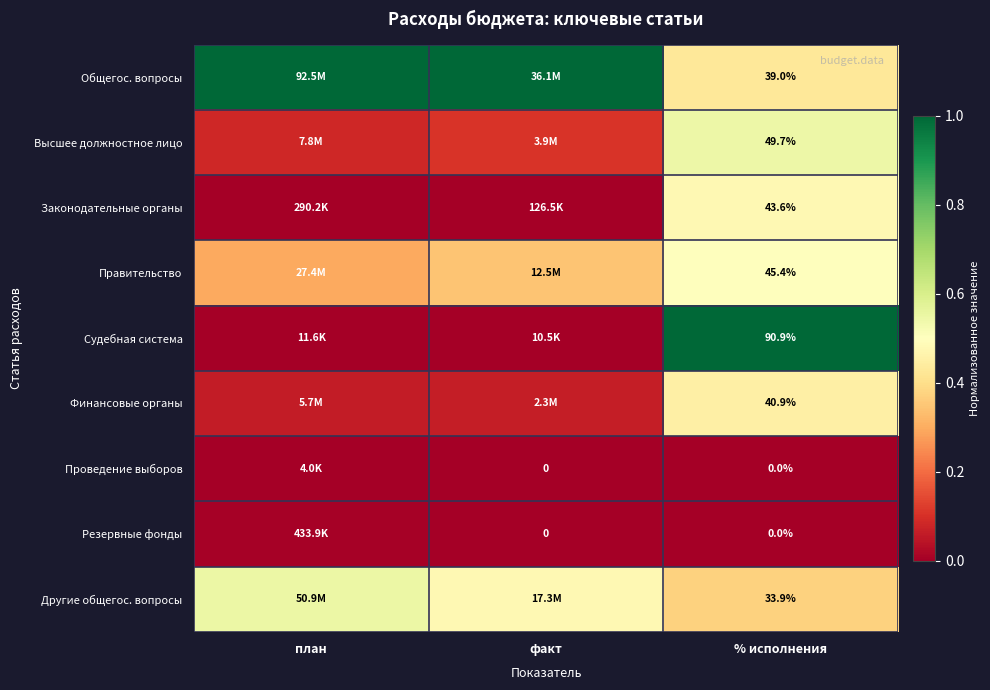

The Правительство series shows 0.3 at факт. True or false?

True